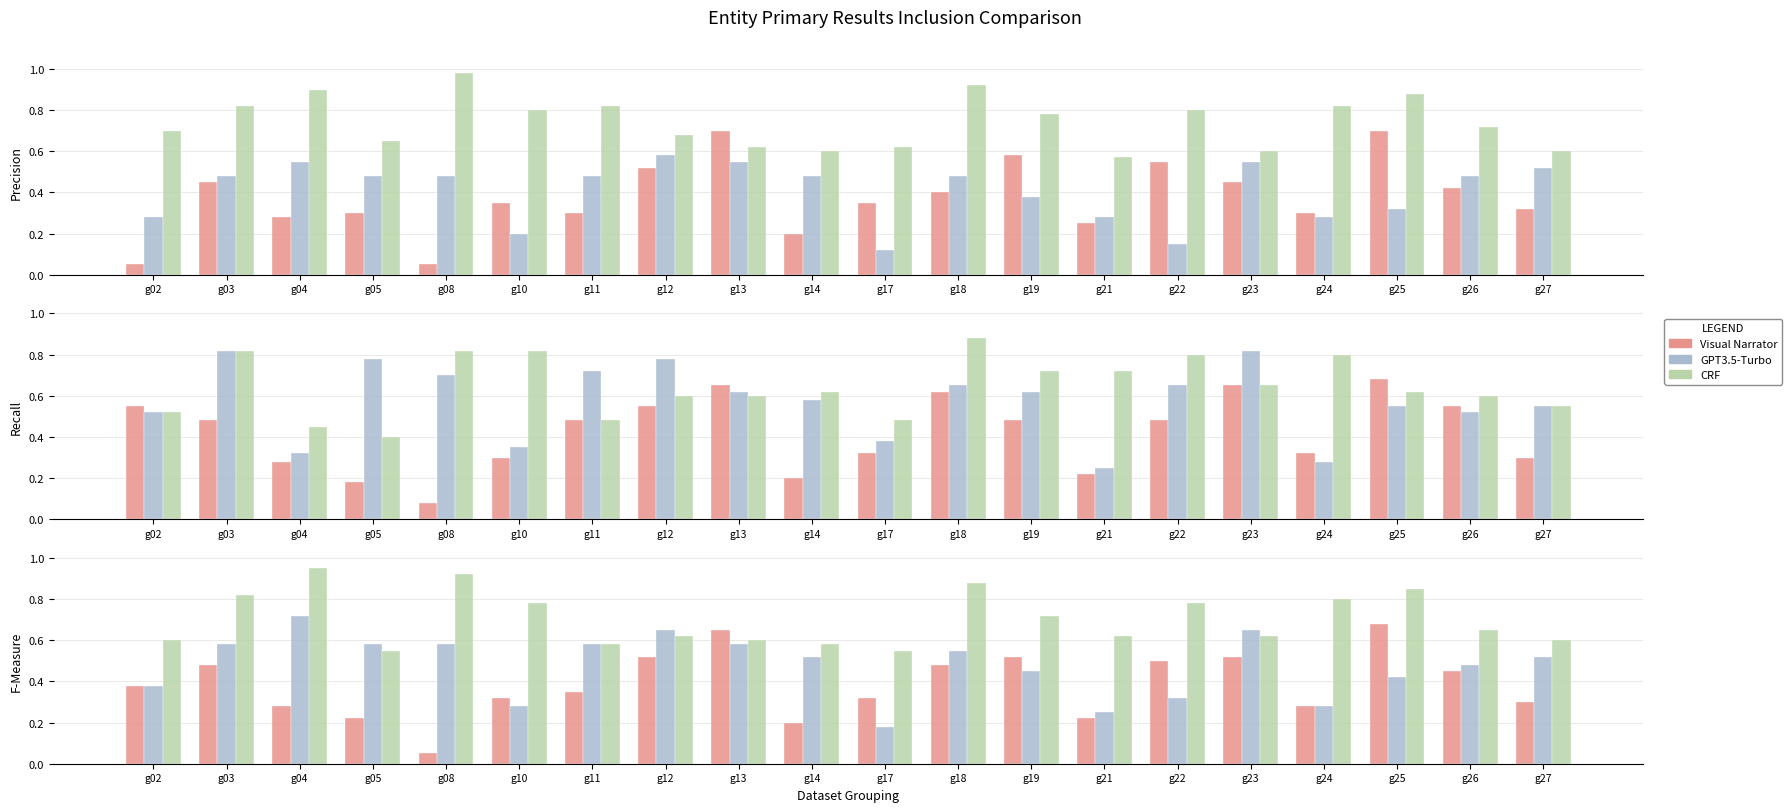

Count the number of categories in the chart.

20